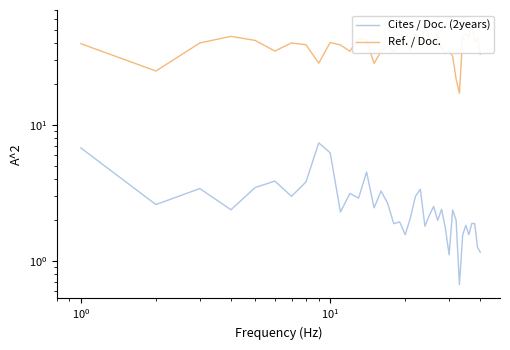

What is the difference between the second highest and second lowest values in the Cites / Doc. (2years) series?

5.7